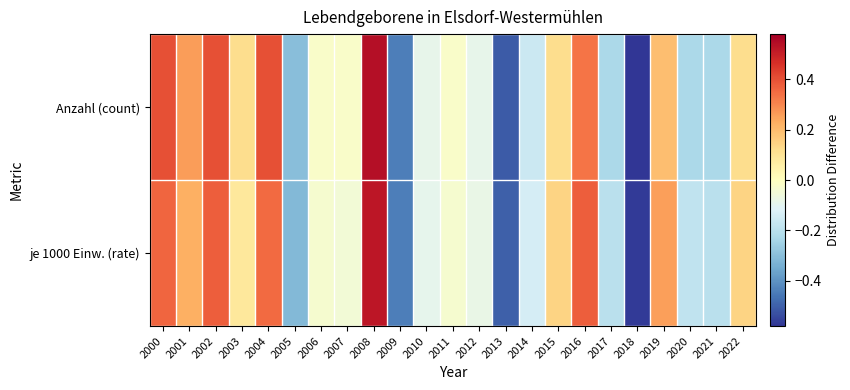

At which category is the sum across all series the highest?

2008